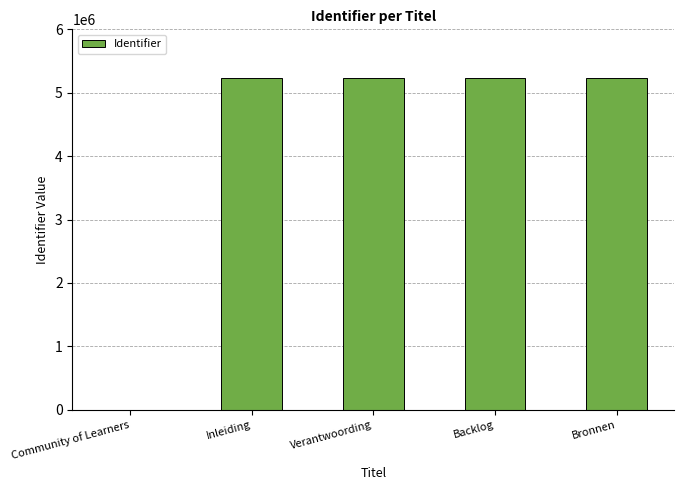

What is the ratio of the value at Bronnen to the value at Verantwoording?

1.0